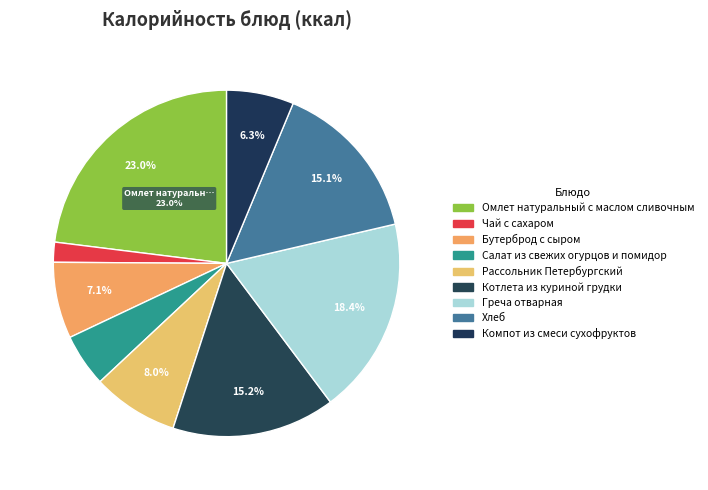

Rank the categories by value from lowest to highest.

Чай с сахаром, Салат из свежих огурцов и помидор, Компот из смеси сухофруктов, Бутерброд с сыром, Рассольник Петербургский, Хлеб, Котлета из куриной грудки, Греча отварная, Омлет натуральный с маслом сливочным